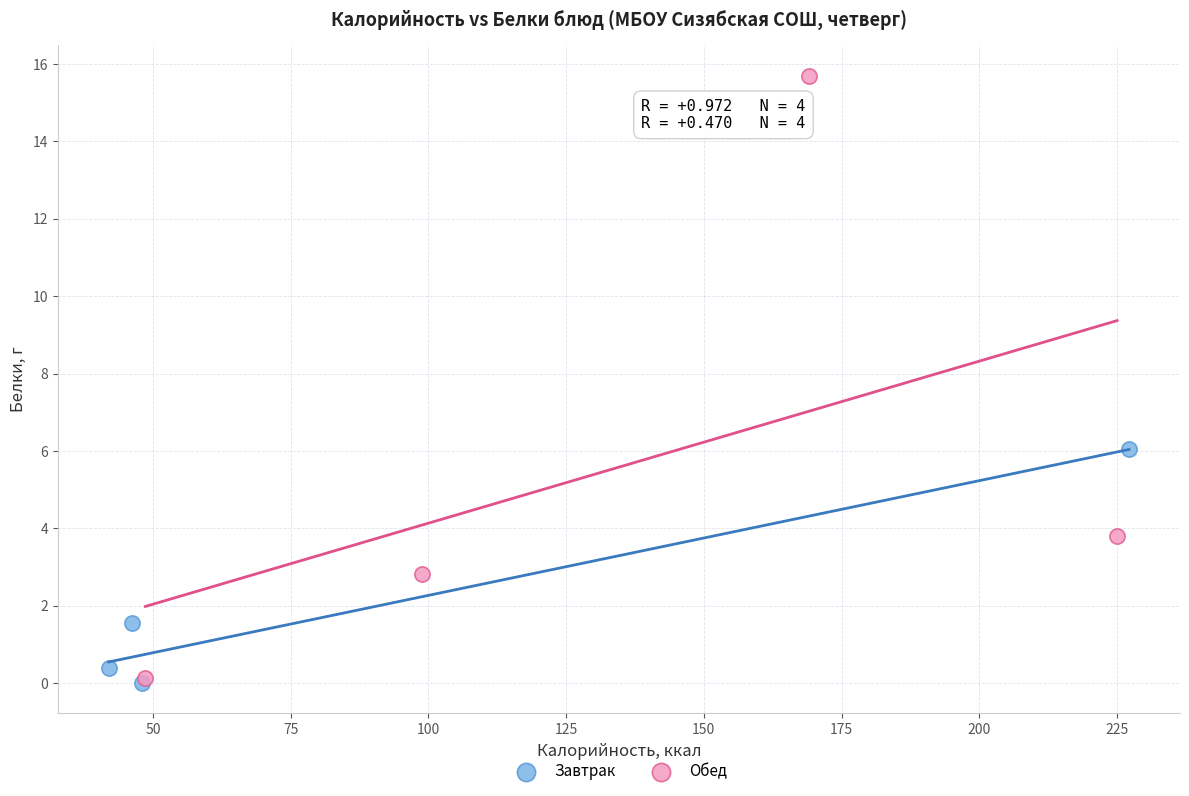

What are all the series names shown in the legend?

Завтрак, Обед